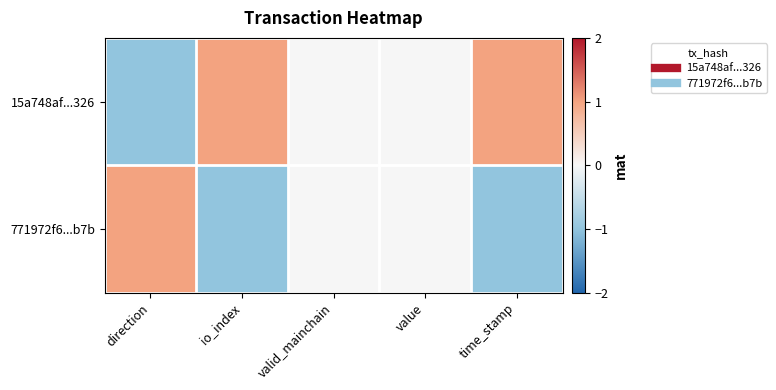

What is the difference between the highest and lowest values at io_index?

2